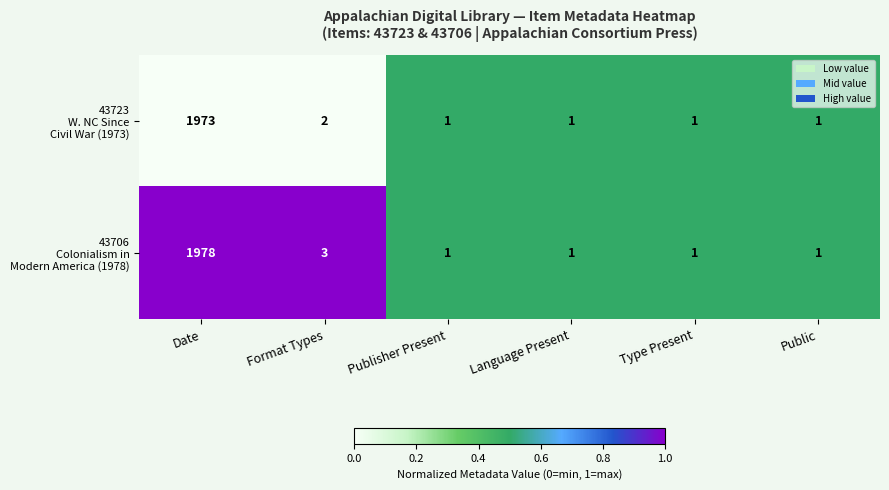

How many series are shown in this chart?

2